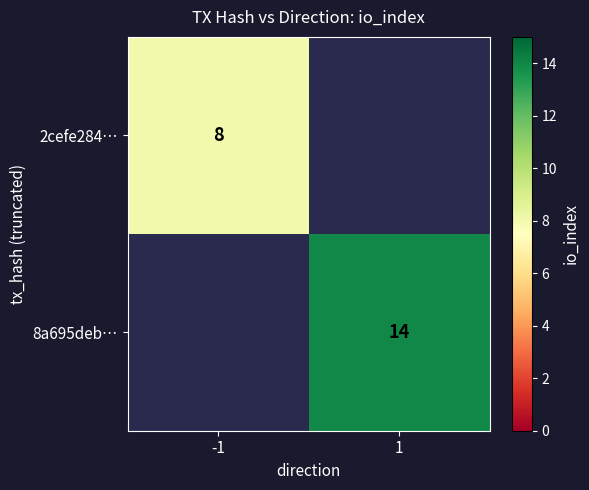

Is the value of 2cefe284… at -1 greater than the value of 8a695deb… at 1?

No